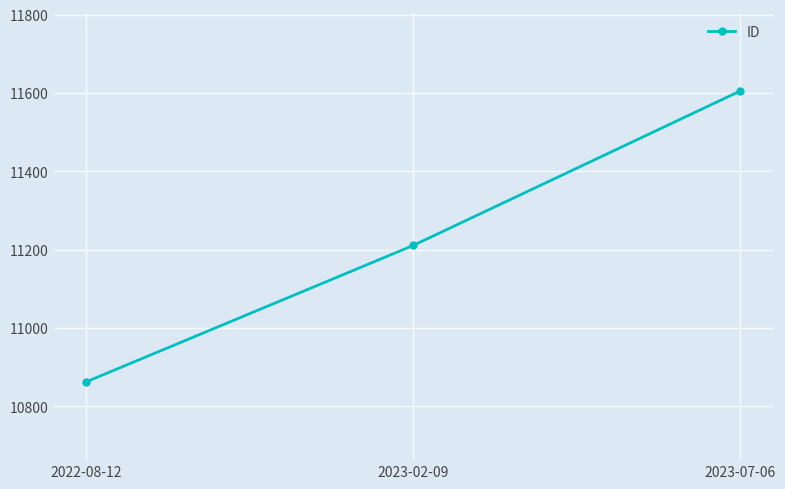

Between 2023-07-06 and 2022-08-12, which is larger?

2023-07-06